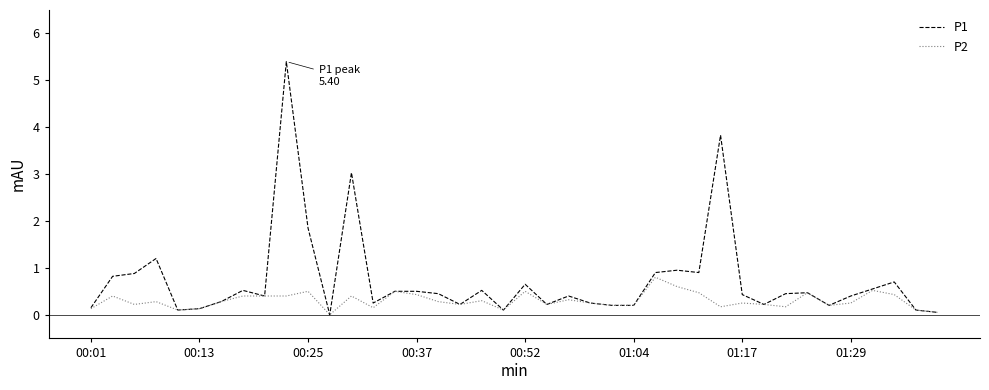

What is the highest value of the P2 series?

0.8